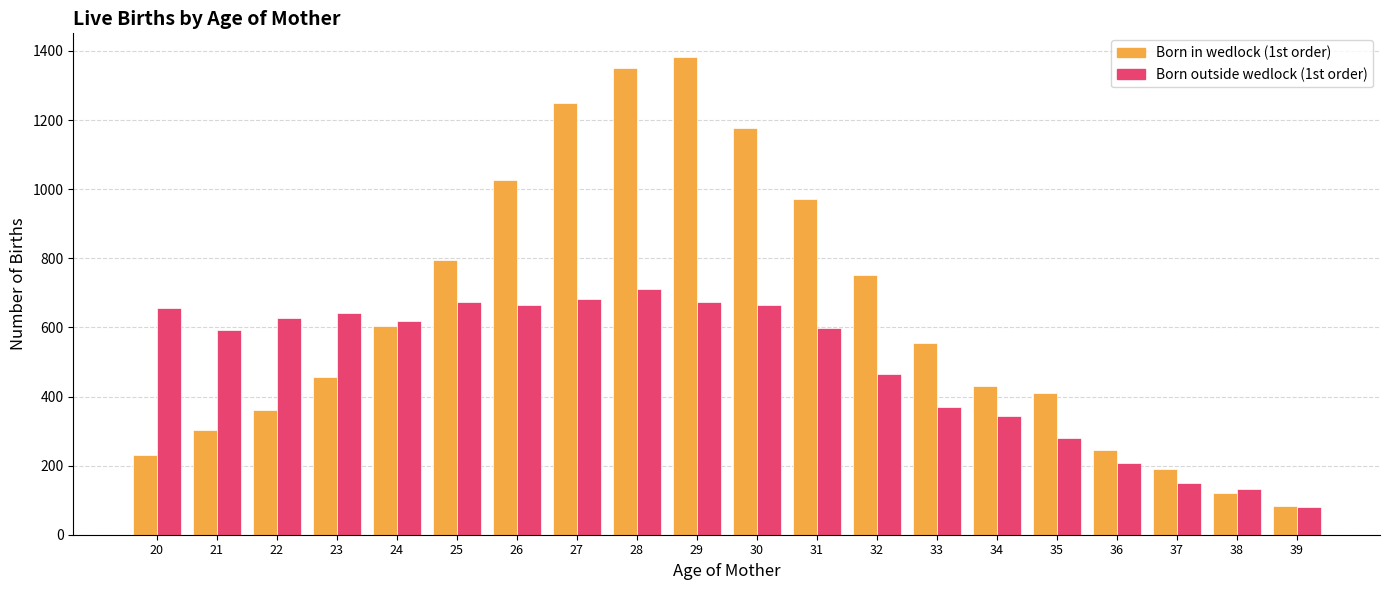

The value of Born in wedlock (1st order) at 34 is 280. True or false?

False